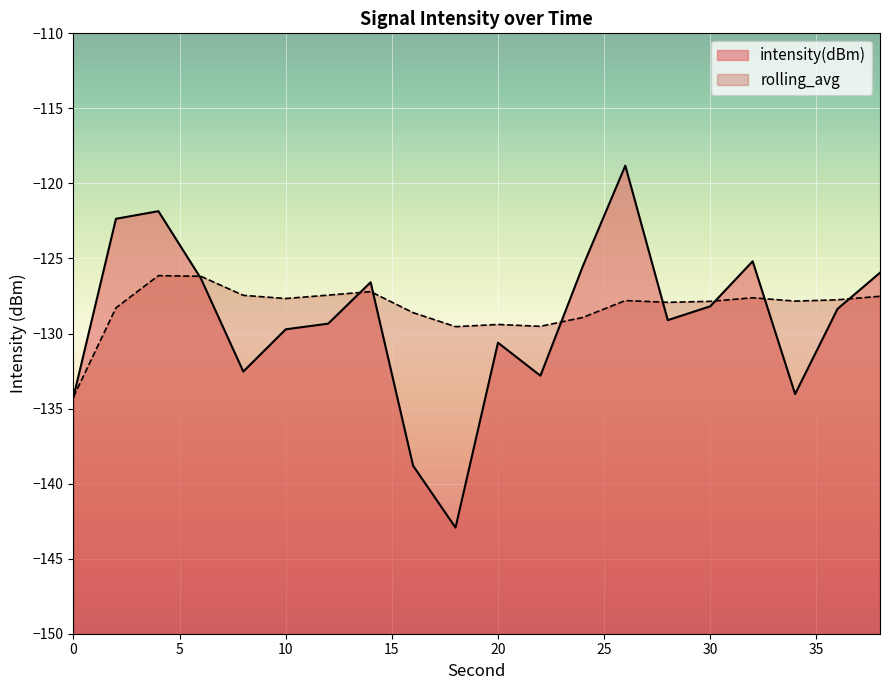

The rolling_avg series shows -75.2 at 28. True or false?

False